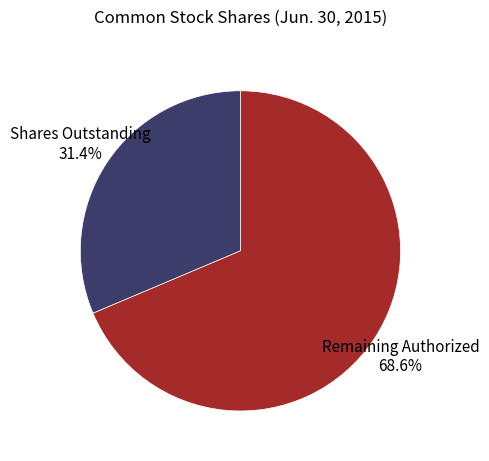

What is the majority slice?

Remaining Authorized